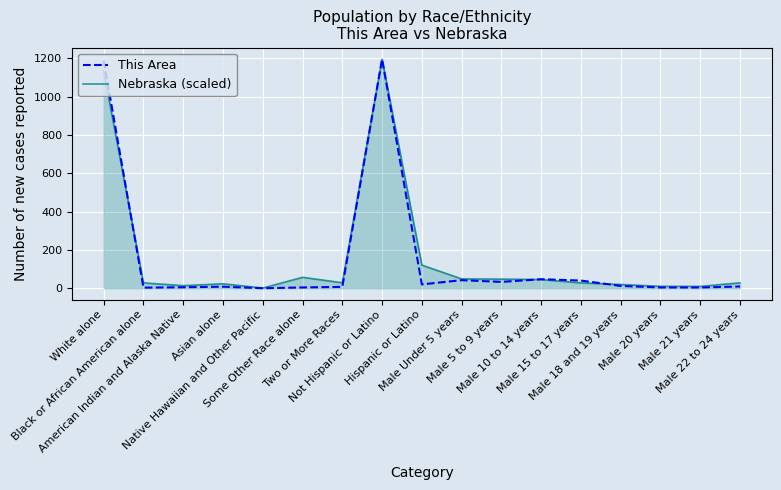

Which series has the largest range (max minus min)?

This Area